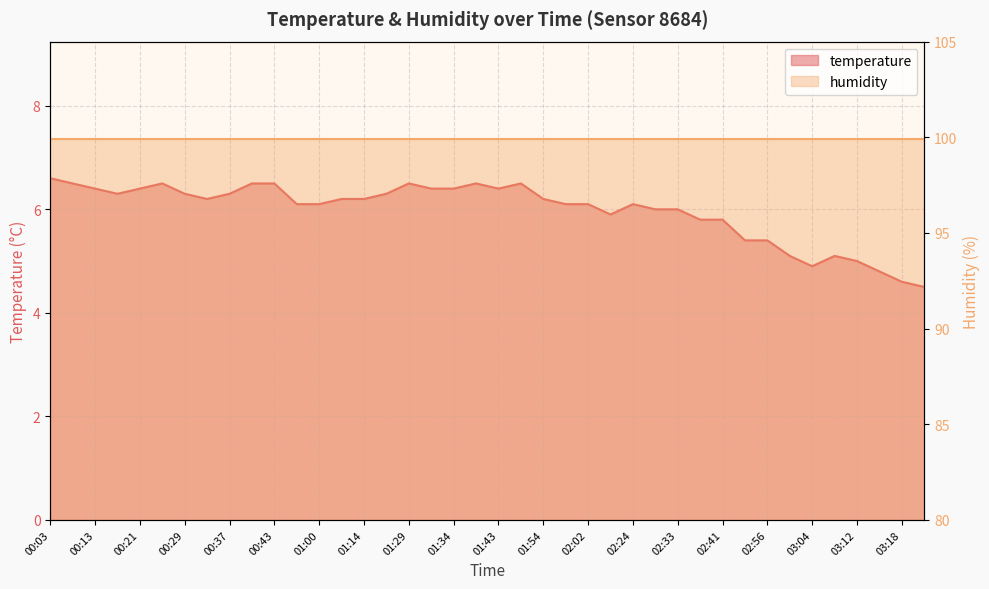

True or false: the data has more than 1 interior local peaks.

True